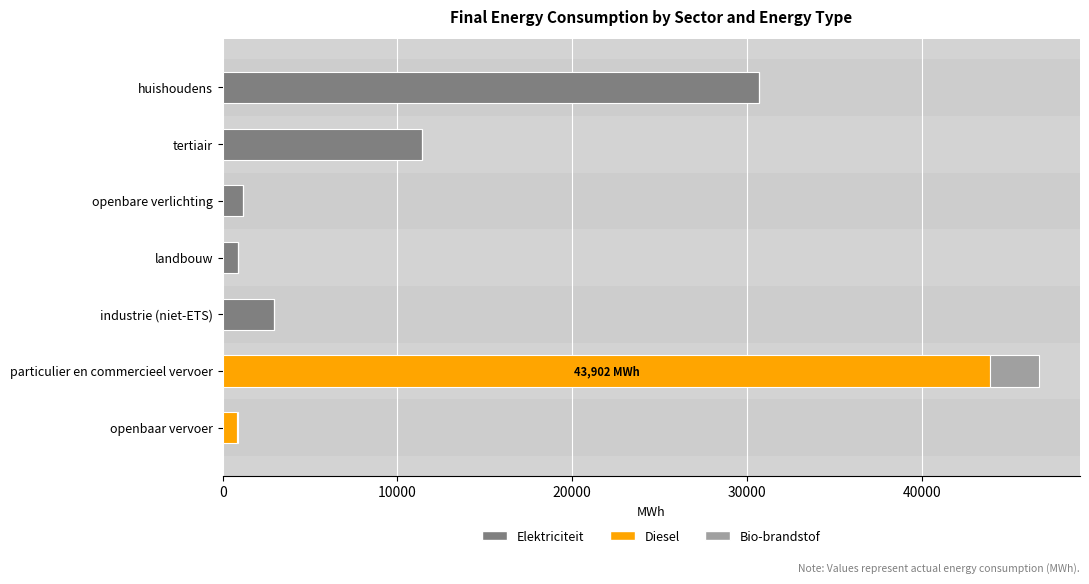

At which category is the sum across all series the highest?

particulier en commercieel vervoer